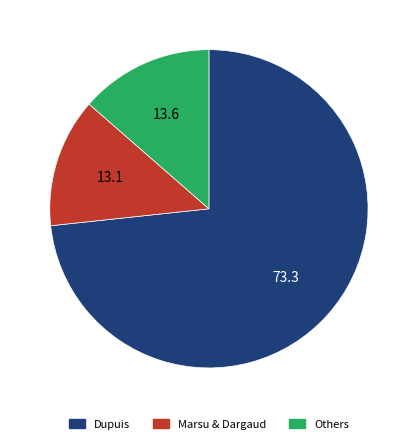

Does any single category account for the majority?

Yes